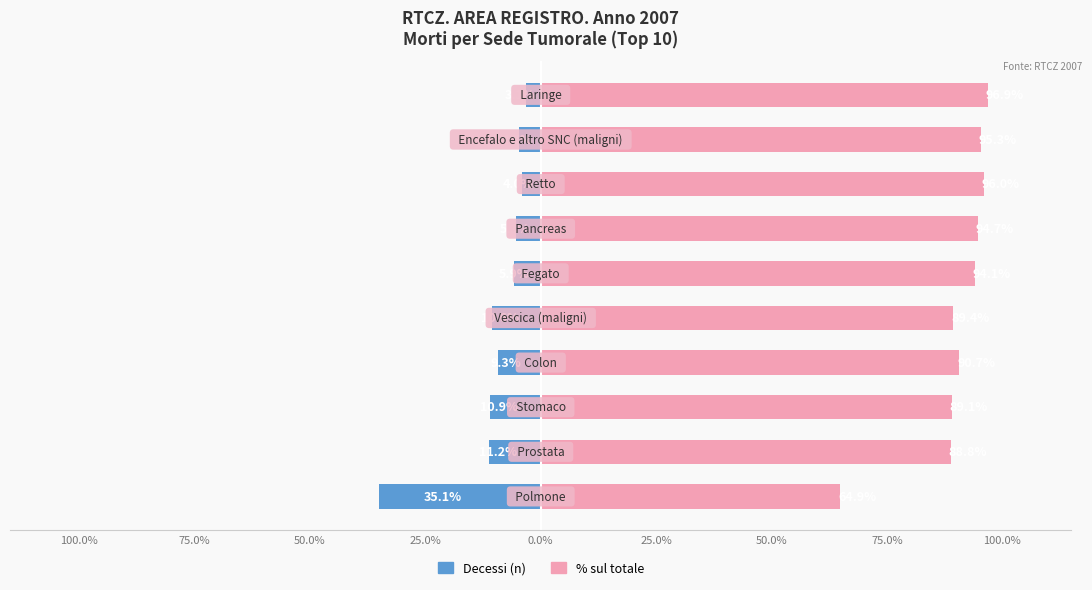

The Totale decessi series shows -47.8 at 100.0%. True or false?

False